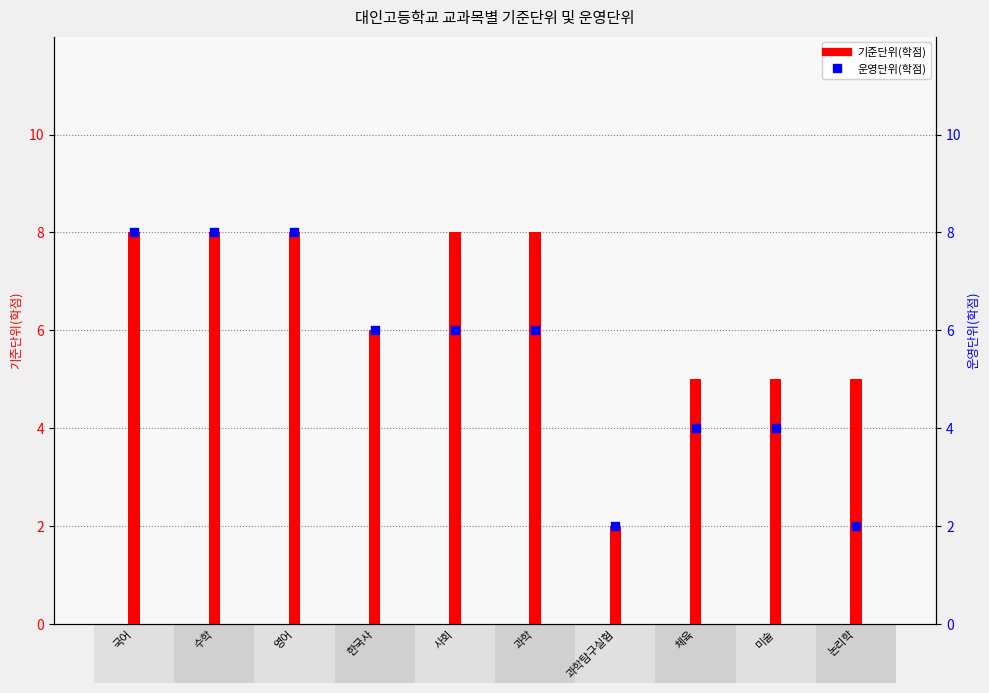

What is the total value across all series at 과학?

14